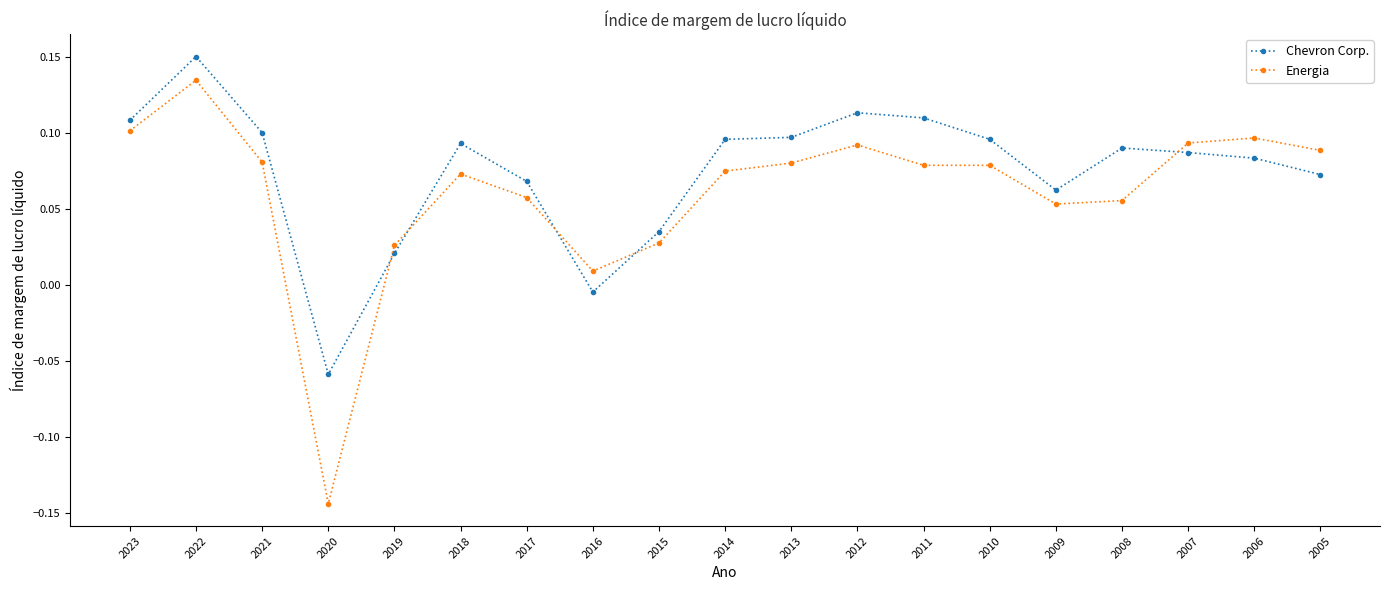

What are all the series names shown in the legend?

Chevron Corp., Energia